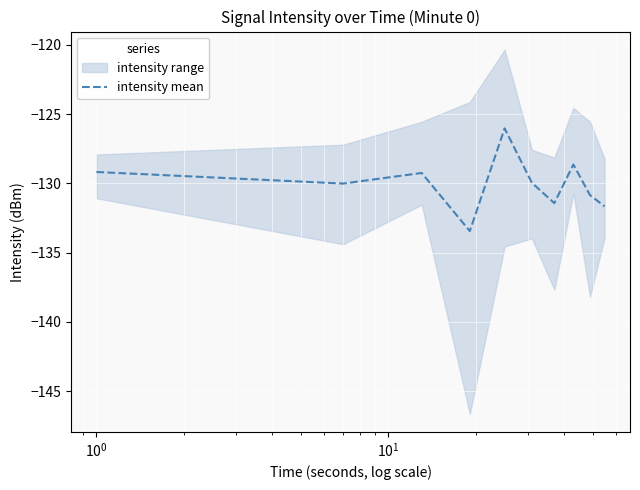

What is the lowest value of the intensity mean series?

-133.4